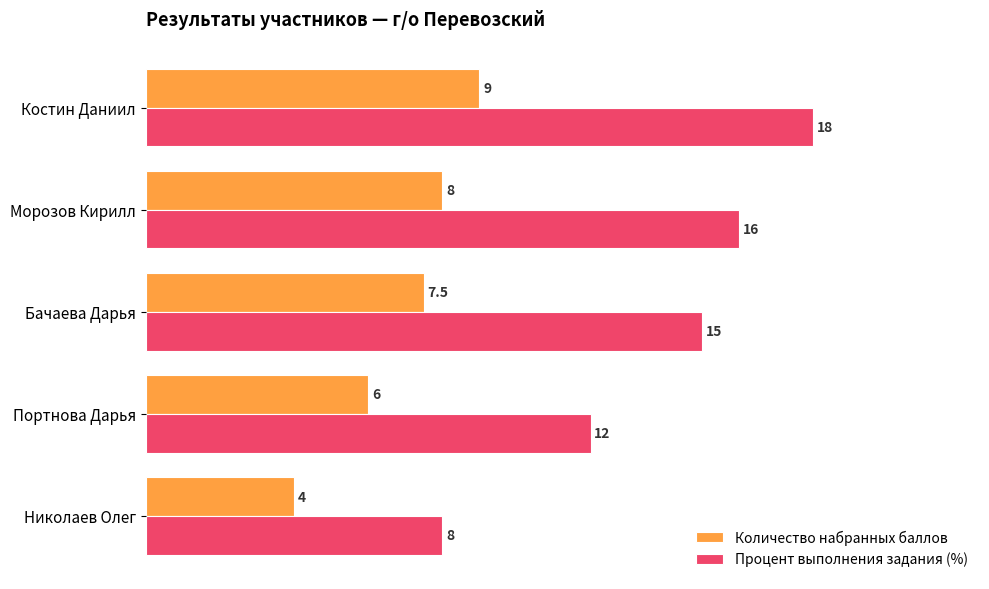

How many data points in Количество набранных баллов are above 7?

3